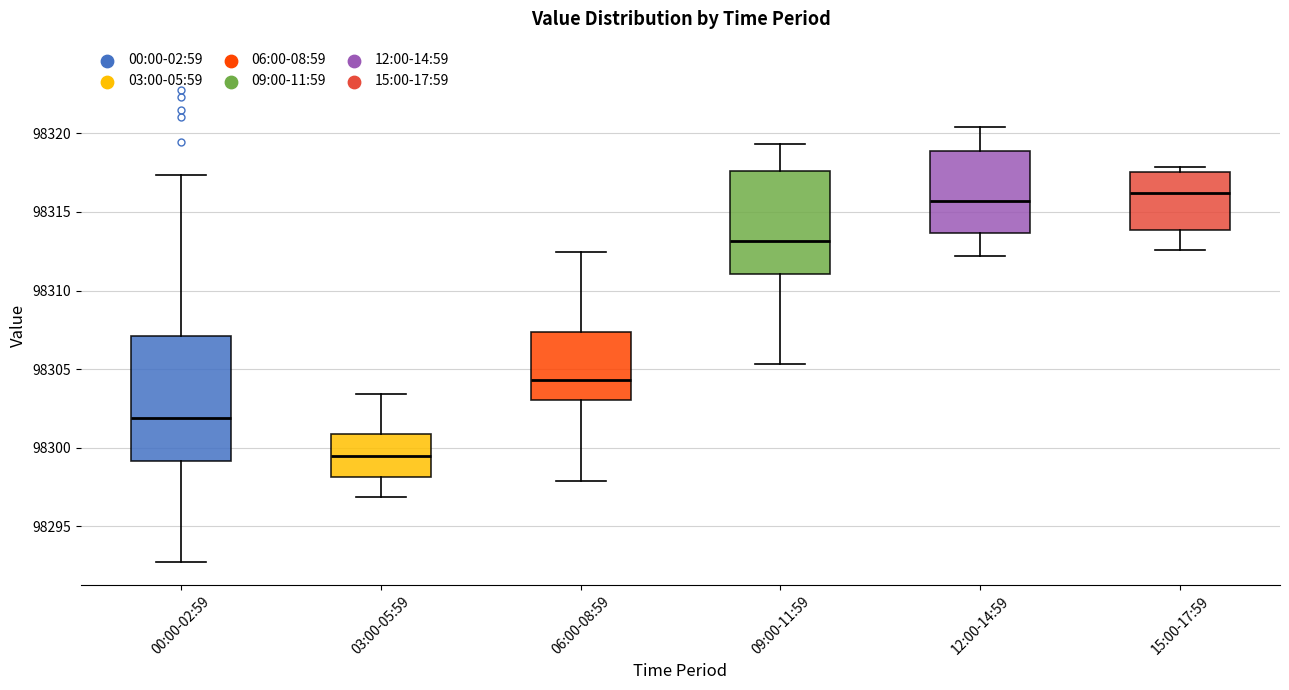

Reading left to right, read every box against the y-axis: the position of its median line, the range the box covers, and the ends of its whiskers. The values are not printed on the chart, so give them approximately, as read against the axis.

00:00-02:59: median 98302.0, box 98299.0 to 98307.0, whiskers 98293.0 to 98317.5
03:00-05:59: median 98299.5, box 98298.0 to 98301.0, whiskers 98297.0 to 98303.5
06:00-08:59: median 98304.5, box 98303.0 to 98307.5, whiskers 98298.0 to 98312.5
09:00-11:59: median 98313.0, box 98311.0 to 98317.5, whiskers 98305.5 to 98319.5
12:00-14:59: median 98315.5, box 98313.5 to 98319.0, whiskers 98312.0 to 98320.5
15:00-17:59: median 98316.0, box 98314.0 to 98317.5, whiskers 98312.5 to 98318.0